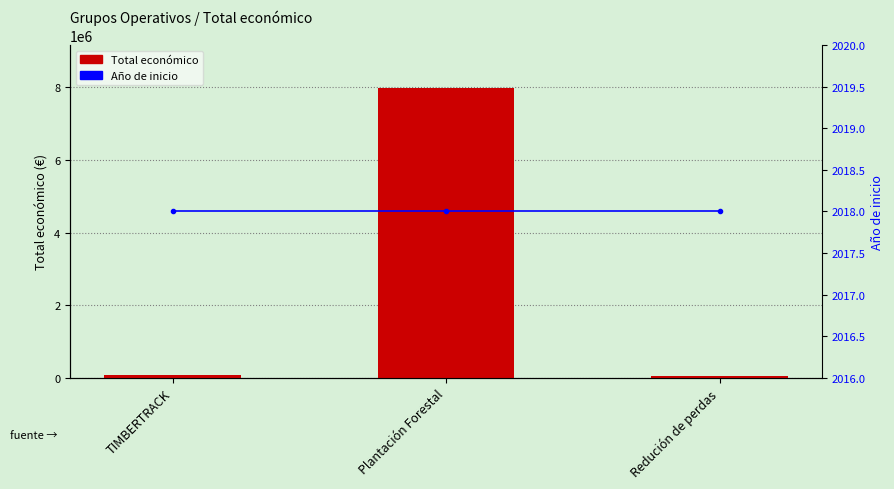

The Total económico series shows 24888 at Redución de perdas. True or false?

False